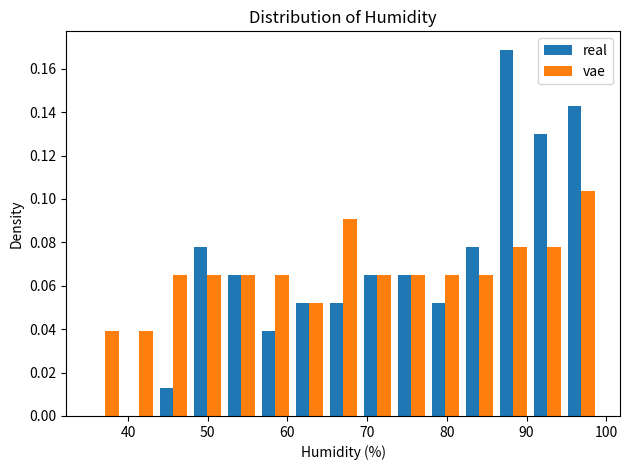

Reading left to right, transcribe this chart: for each range on the x-axis, give the height of each series' bar. Neither the bar edges nor the heights are printed on the chart, so give them approximately, as read against the axes.

35 to 39: real=0	vae=0.038
39 to 44: real=0	vae=0.038
44 to 48: real=0.012	vae=0.064
48 to 52: real=0.078	vae=0.064
52 to 56: real=0.064	vae=0.064
56 to 61: real=0.038	vae=0.064
61 to 65: real=0.052	vae=0.052
65 to 69: real=0.052	vae=0.090
69 to 73: real=0.064	vae=0.064
73 to 78: real=0.064	vae=0.064
78 to 82: real=0.052	vae=0.064
82 to 86: real=0.078	vae=0.064
86 to 90: real=0.168	vae=0.078
90 to 95: real=0.130	vae=0.078
95 to 99: real=0.142	vae=0.104